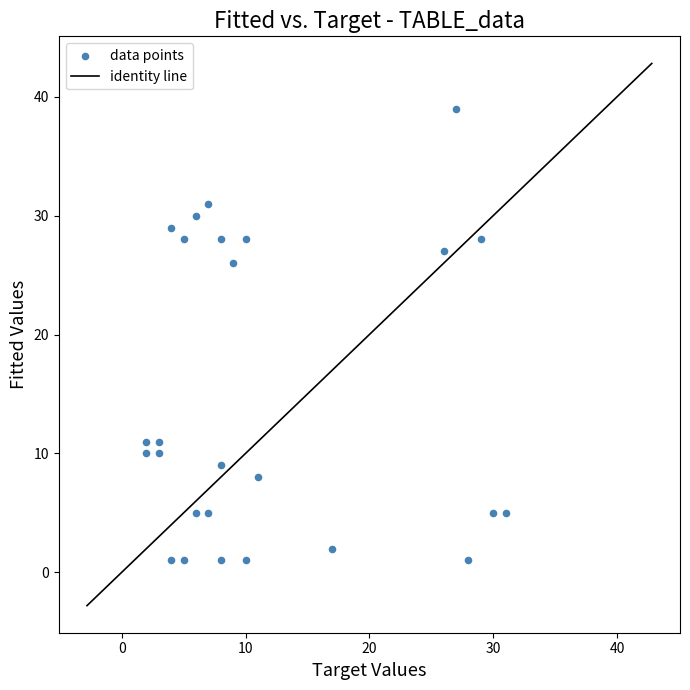

What Y value in the scatter plot is closest to 20?

26